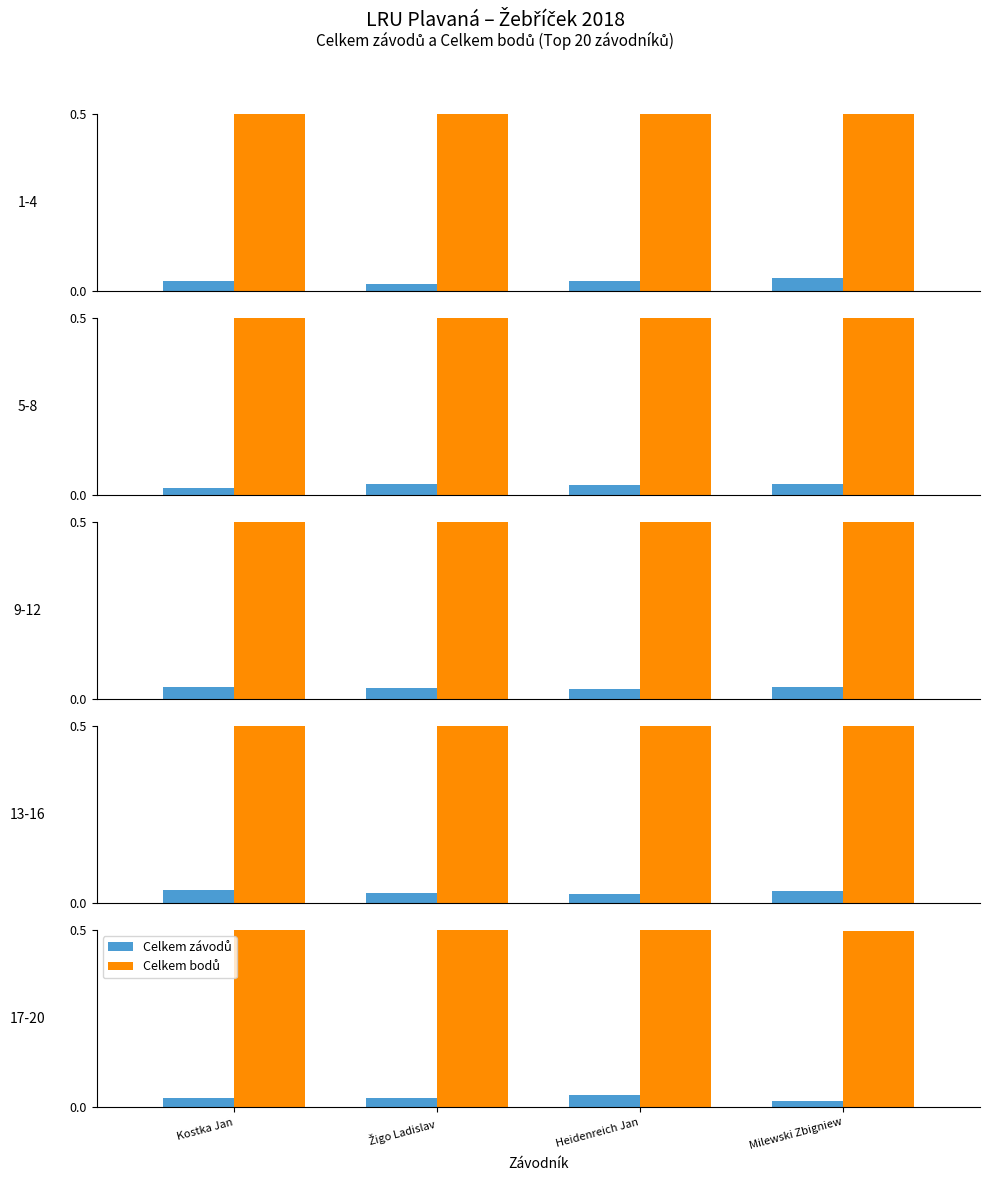

Which label corresponds to the smallest value in the chart?

Milewski Zbigniew